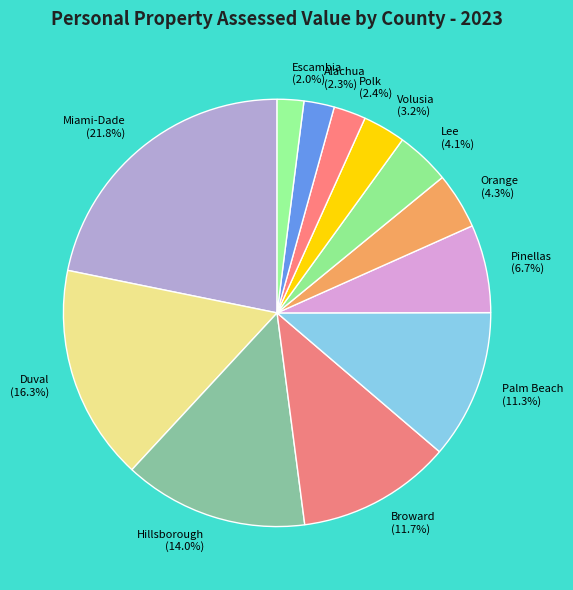

Which has a higher value, Broward (11.7%) or Orange (4.3%)?

Broward (11.7%)